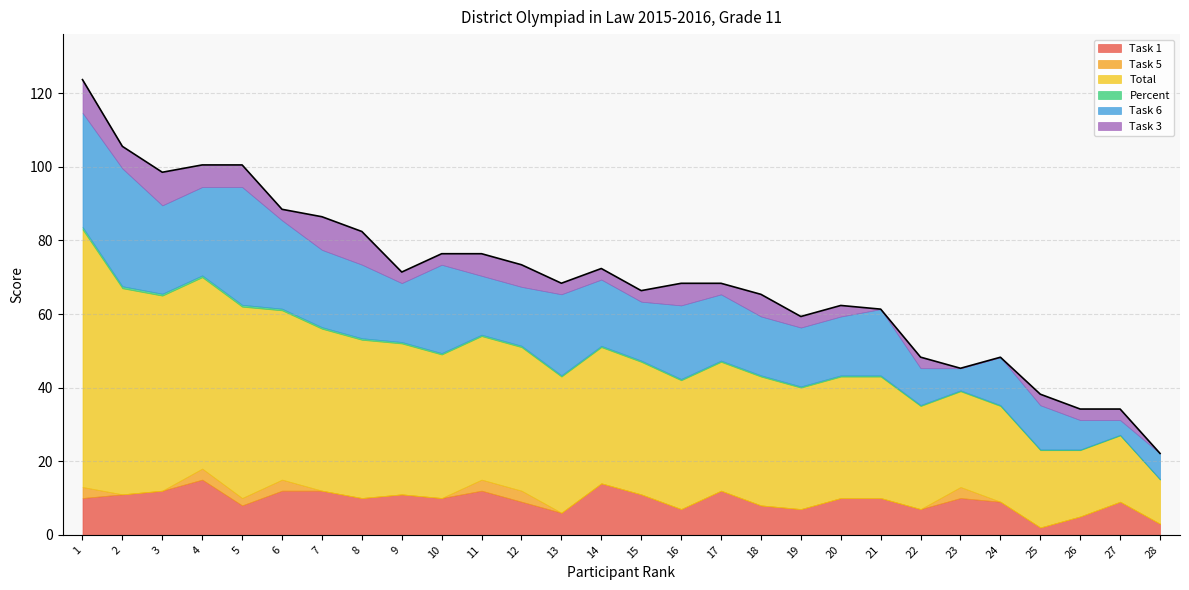

What is the spread (max minus min) of values at 26?

18.0